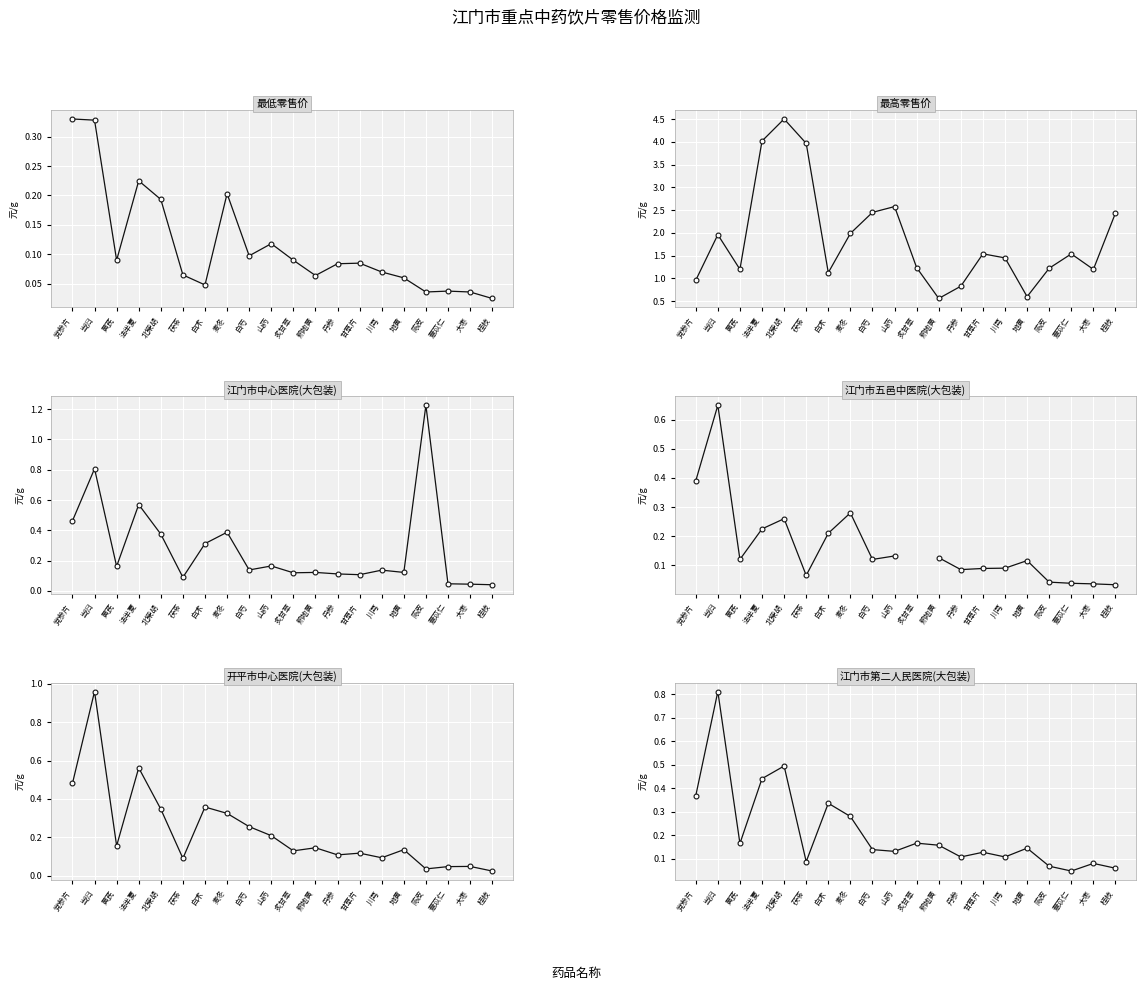

Rank the series at 茯苓 from highest to lowest value.

最高零售价, 开平市中心医院(大包装), 江门市中心医院(大包装), 江门市第二人民医院(大包装), 最低零售价, 江门市五邑中医院(大包装)